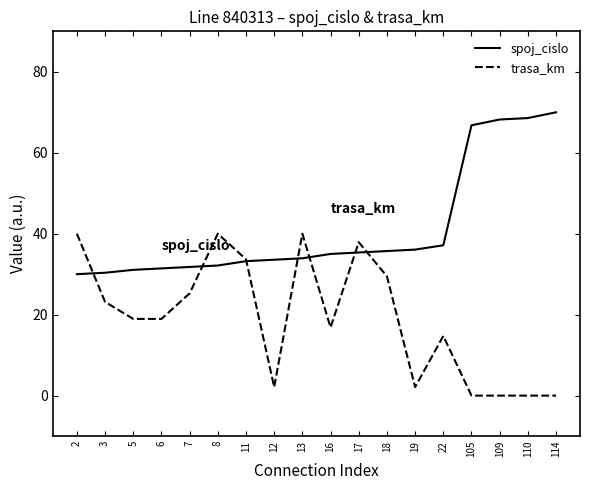

Does the chart have visible grid lines?

No